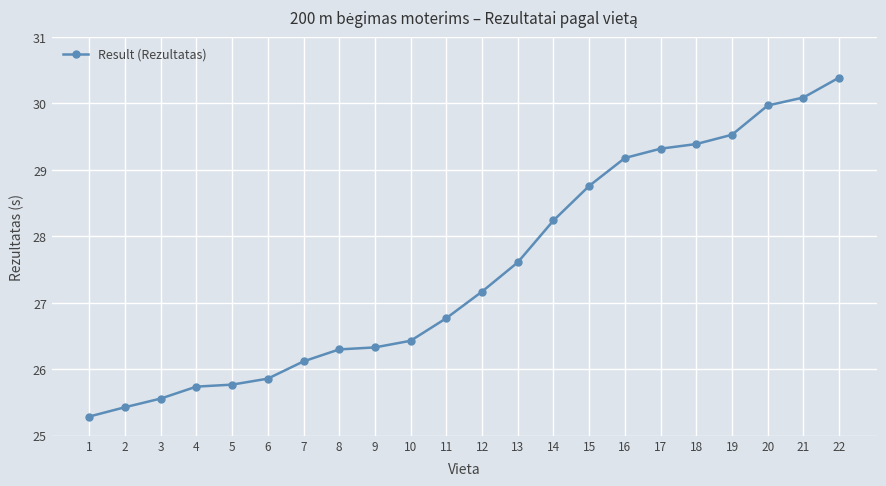

Which category has the highest value across all series?

22